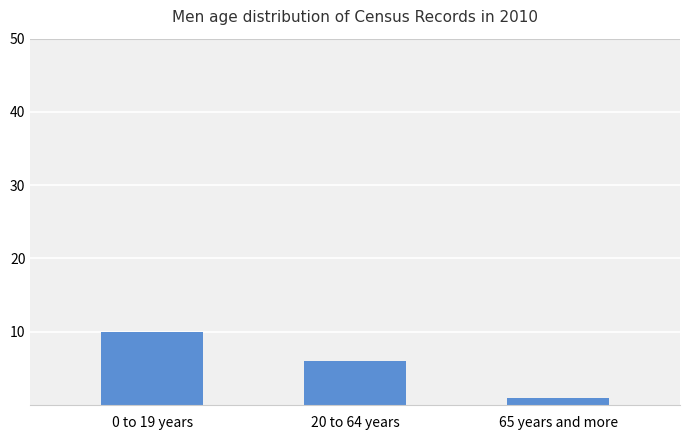

What is the label of the 2nd bar from the left?

20 to 64 years